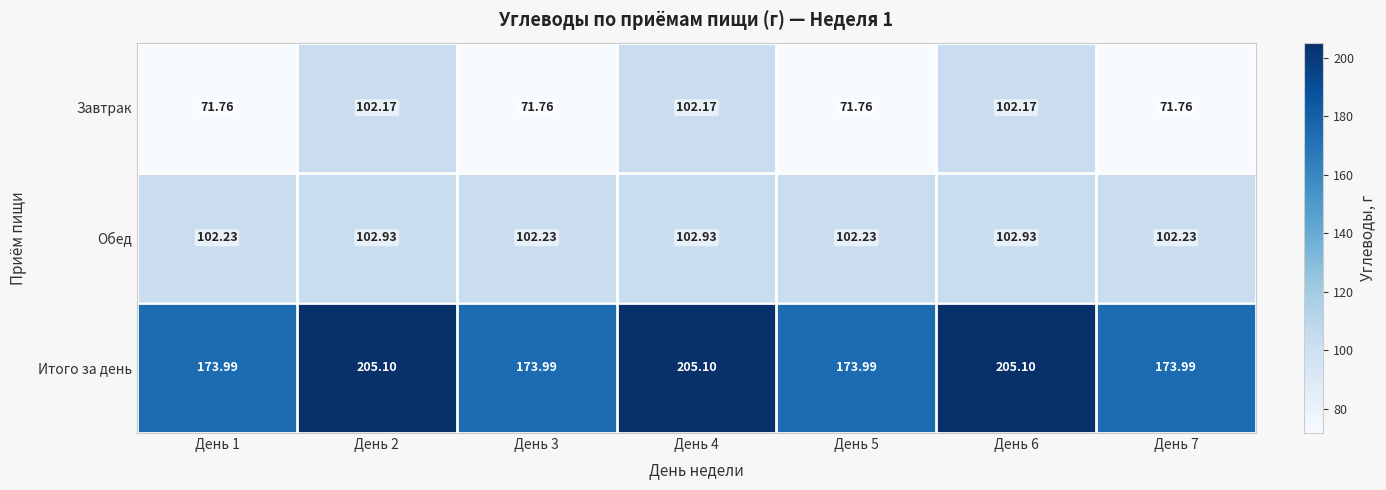

Rank the series at День 5 from lowest to highest value.

Завтрак, Обед, Итого за день